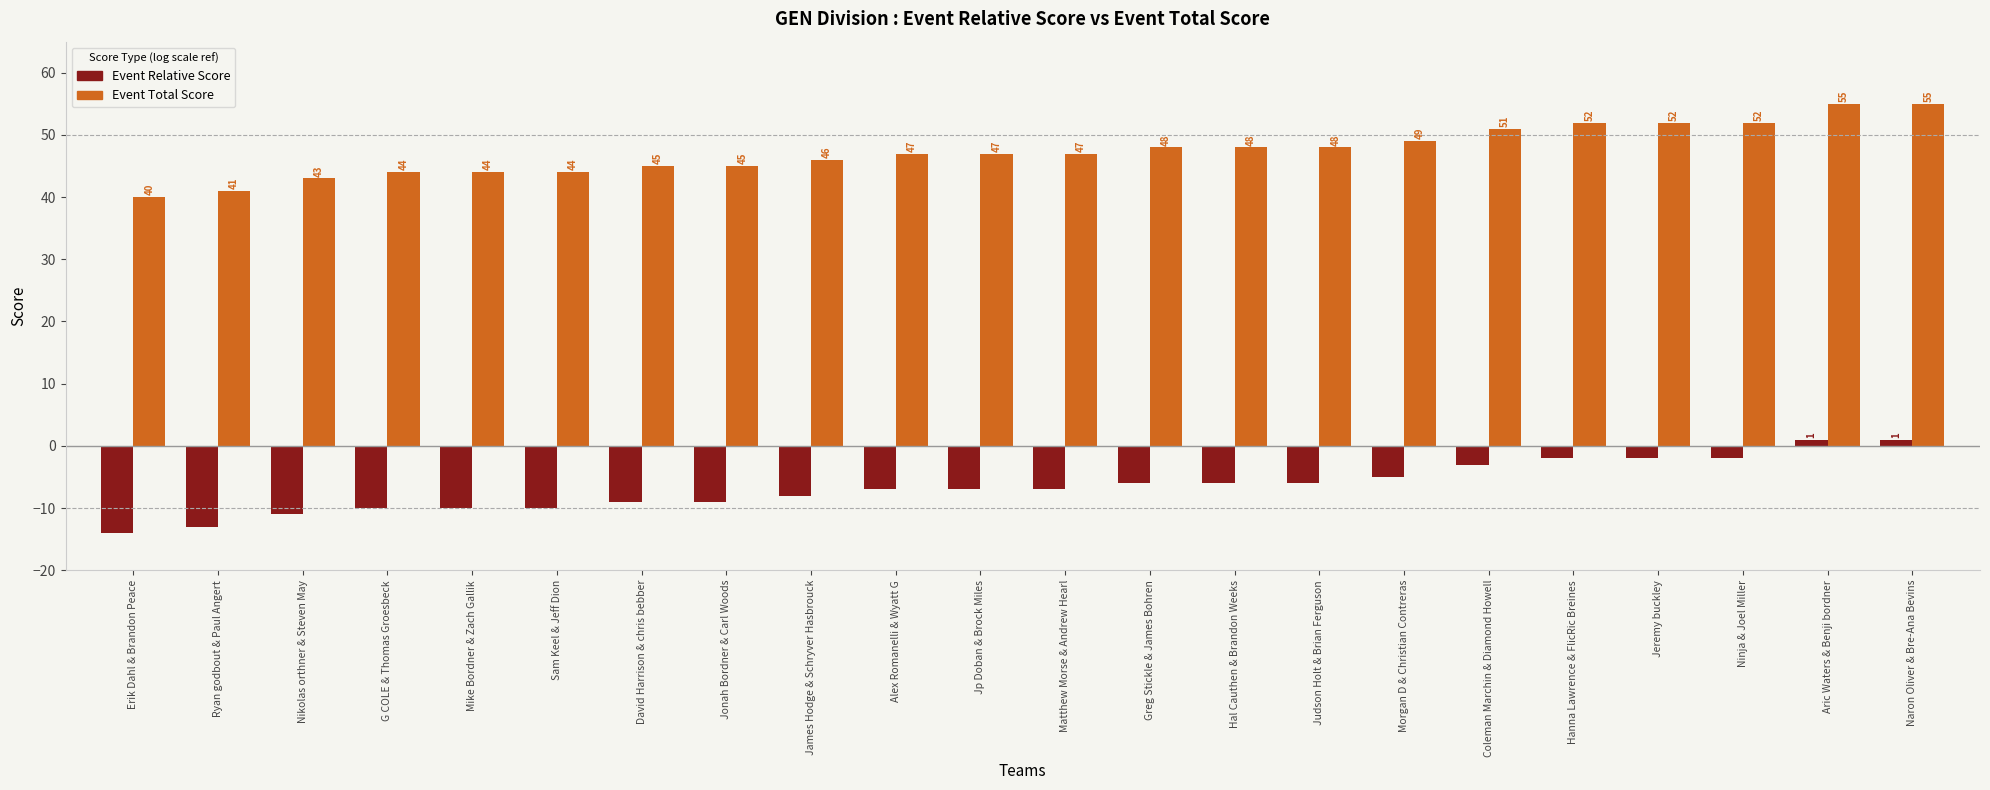

How many data points does each series have?

22